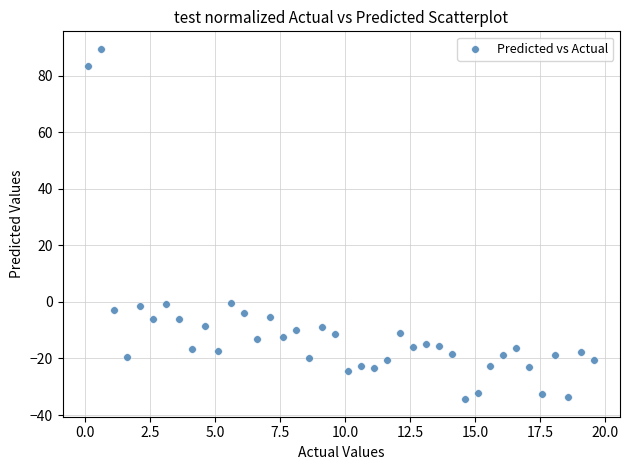

What is the range of Y values (max minus min)?

123.8